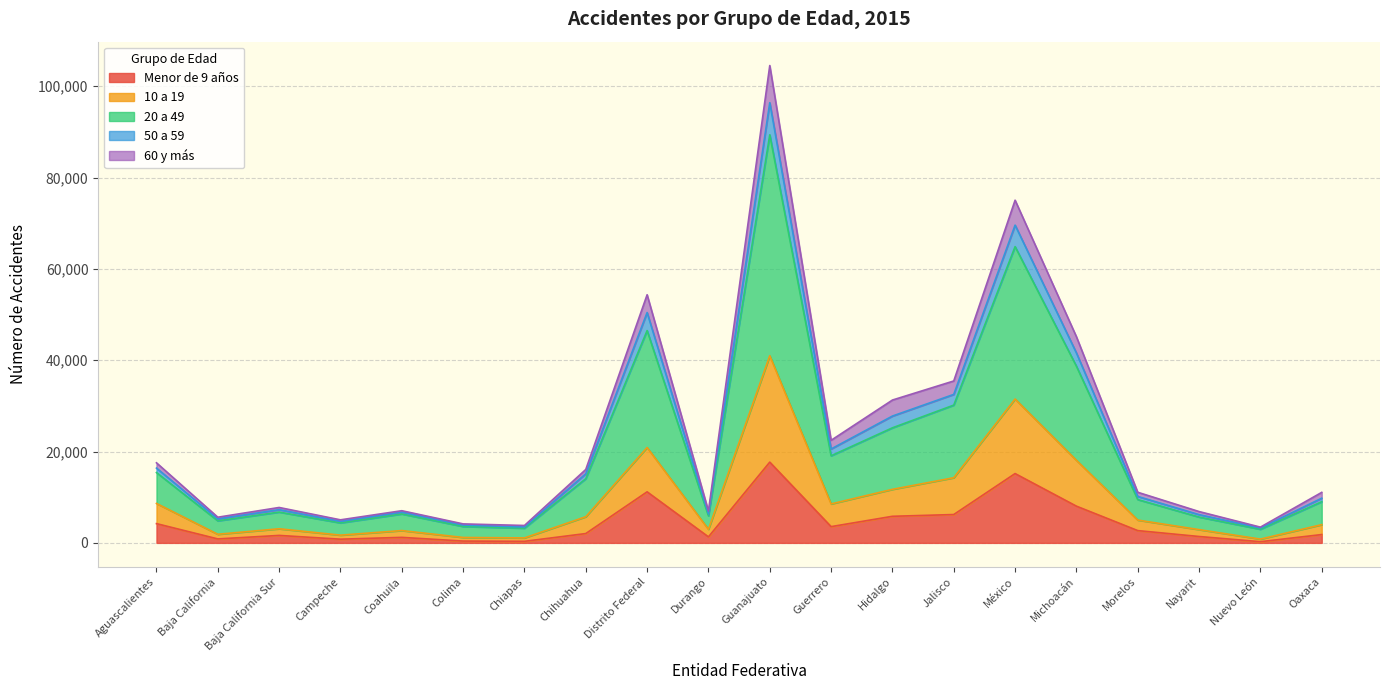

What are all the series names shown in the legend?

Menor de 9 años, 10 a 19, 20 a 49, 50 a 59, 60 y más